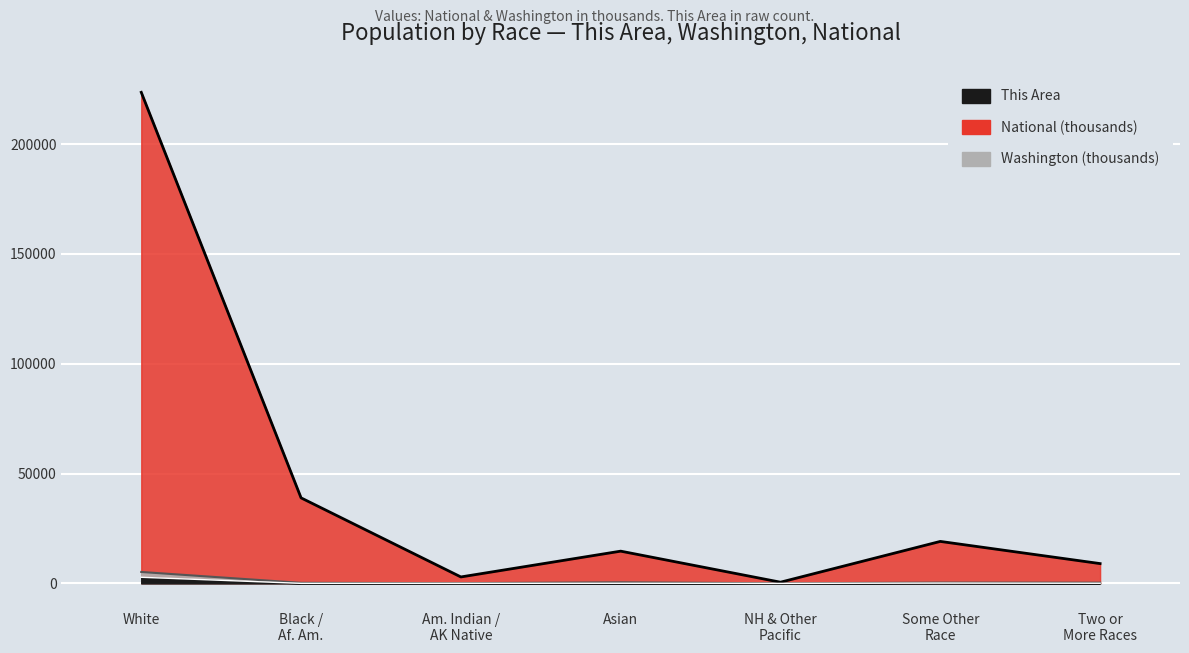

What is the value of the National point at the 3rd from the left?

2932.2